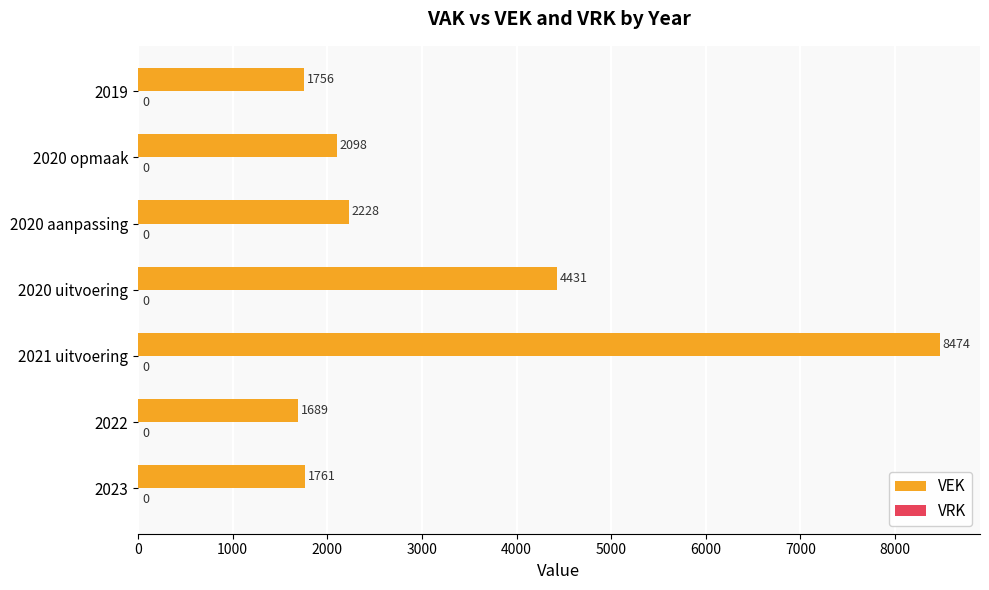

What is the maximum value shown in the chart?

8474